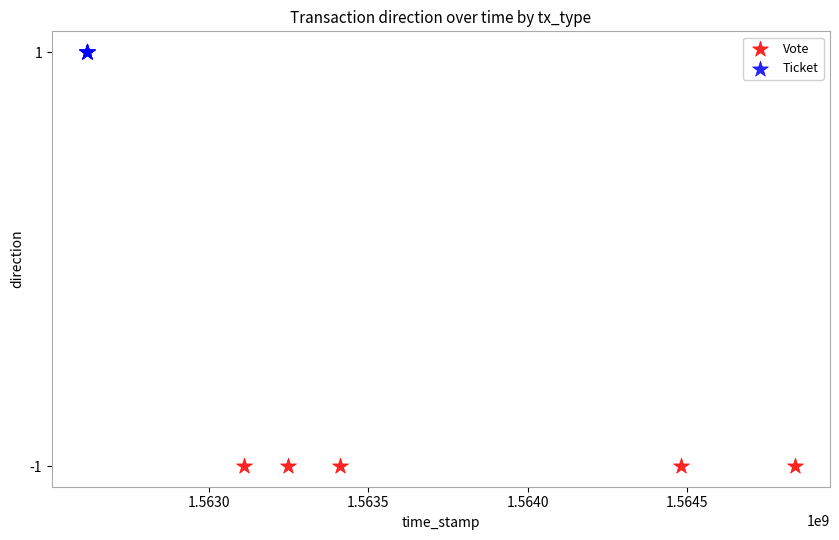

Which series contains the highest Y value?

Ticket